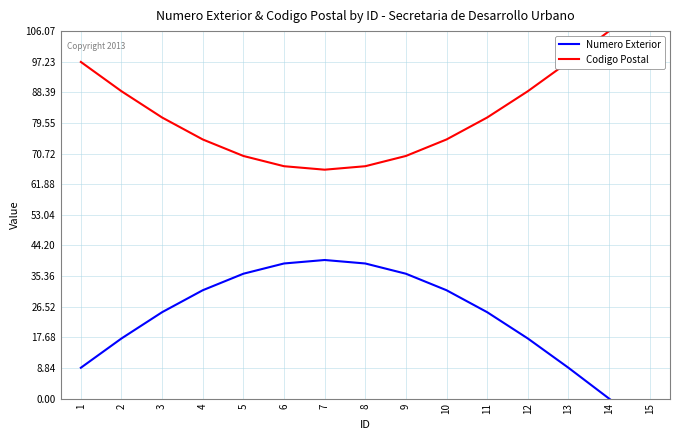

What is the highest value of the Numero Exterior series?

40.0